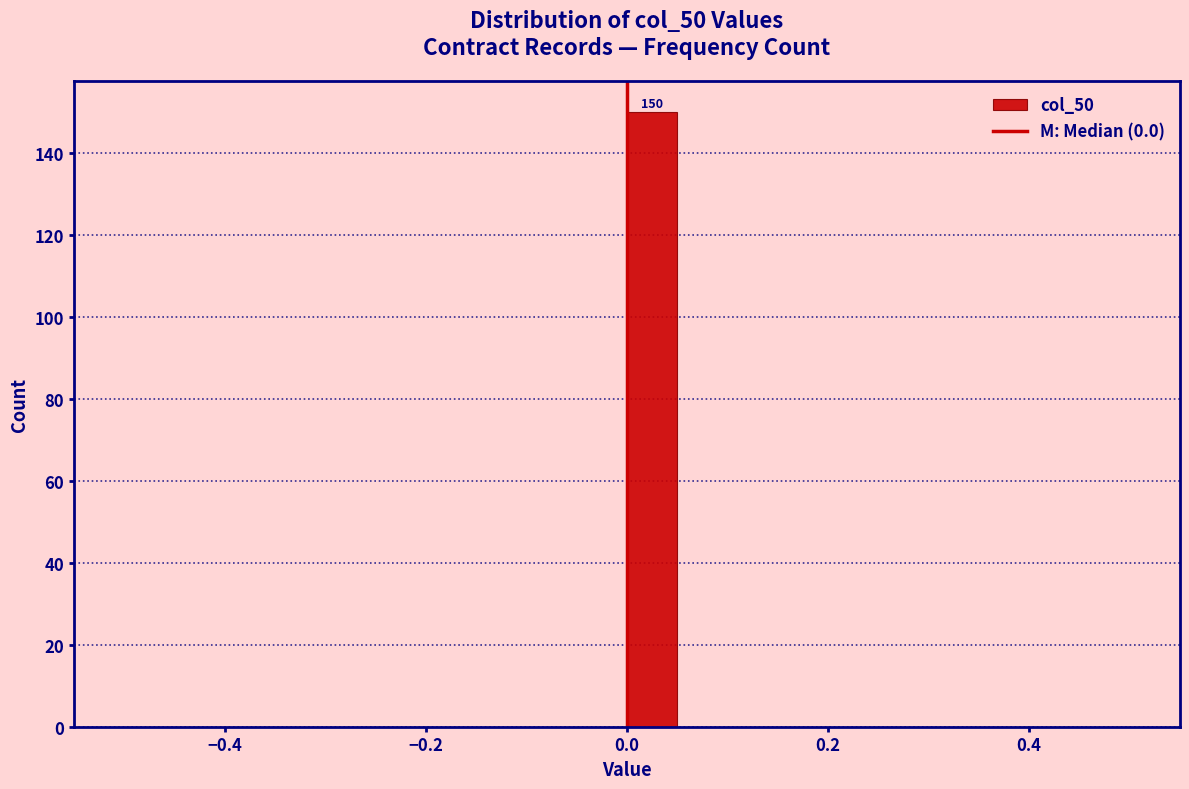

Read against the x-axis, roughly where is the centre of the tallest bar?

0.02